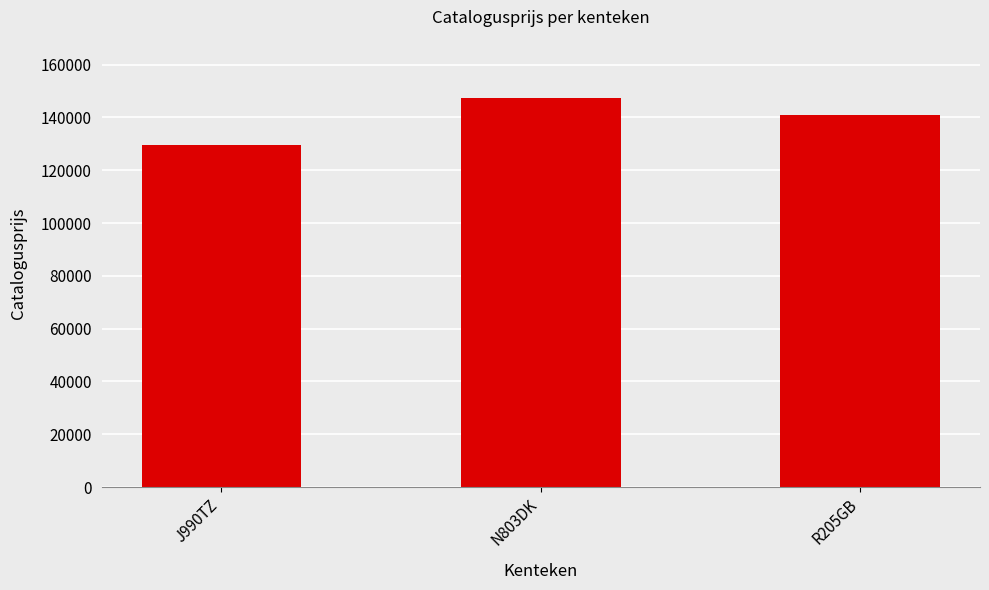

True or false: the data shows 176992 at J990TZ.

False